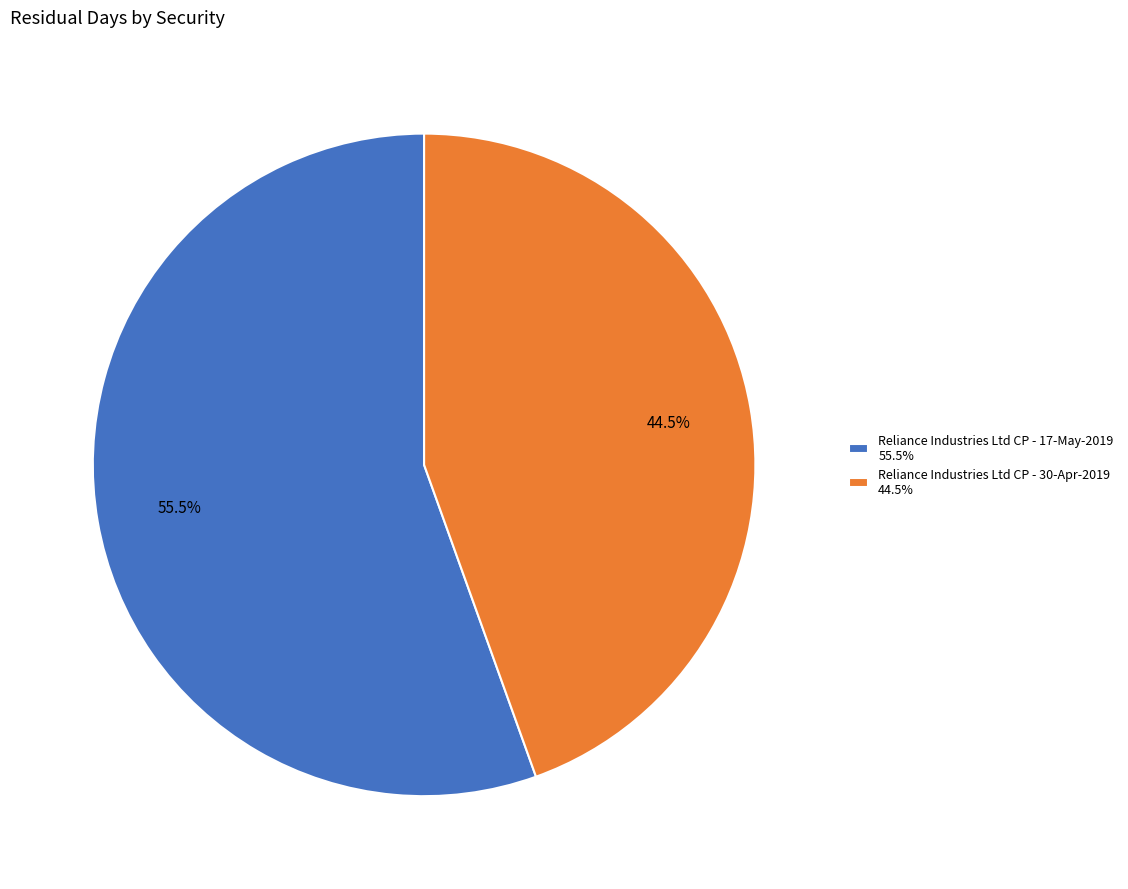

Does Reliance Industries Ltd CP - 17-May-2019 55.5% represent more than half of the total?

Yes